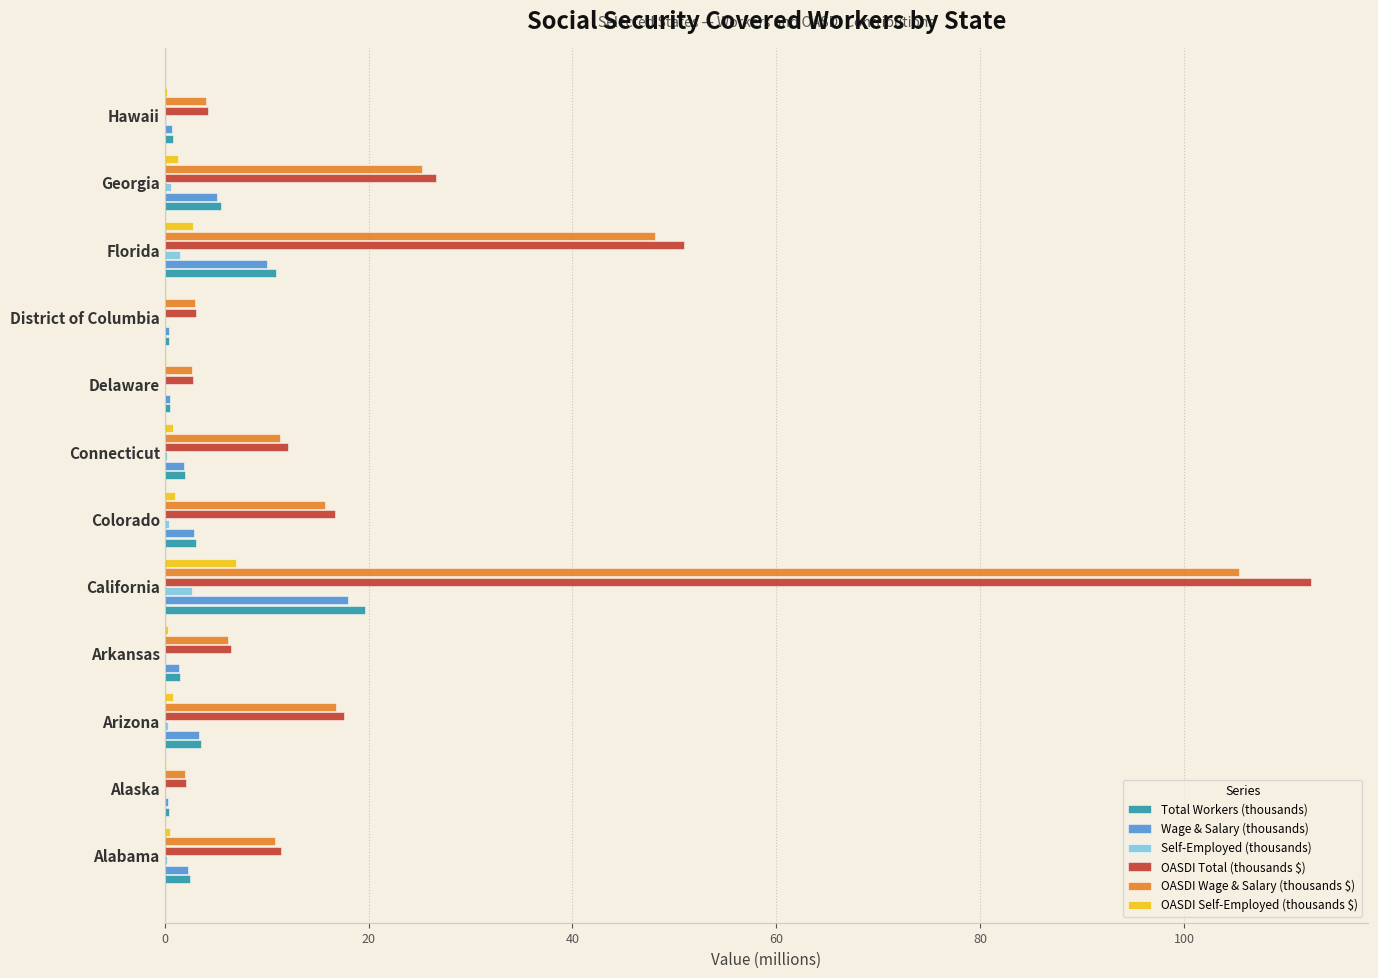

At which label does OASDI Self-Employed (thousands $) reach its peak?

California